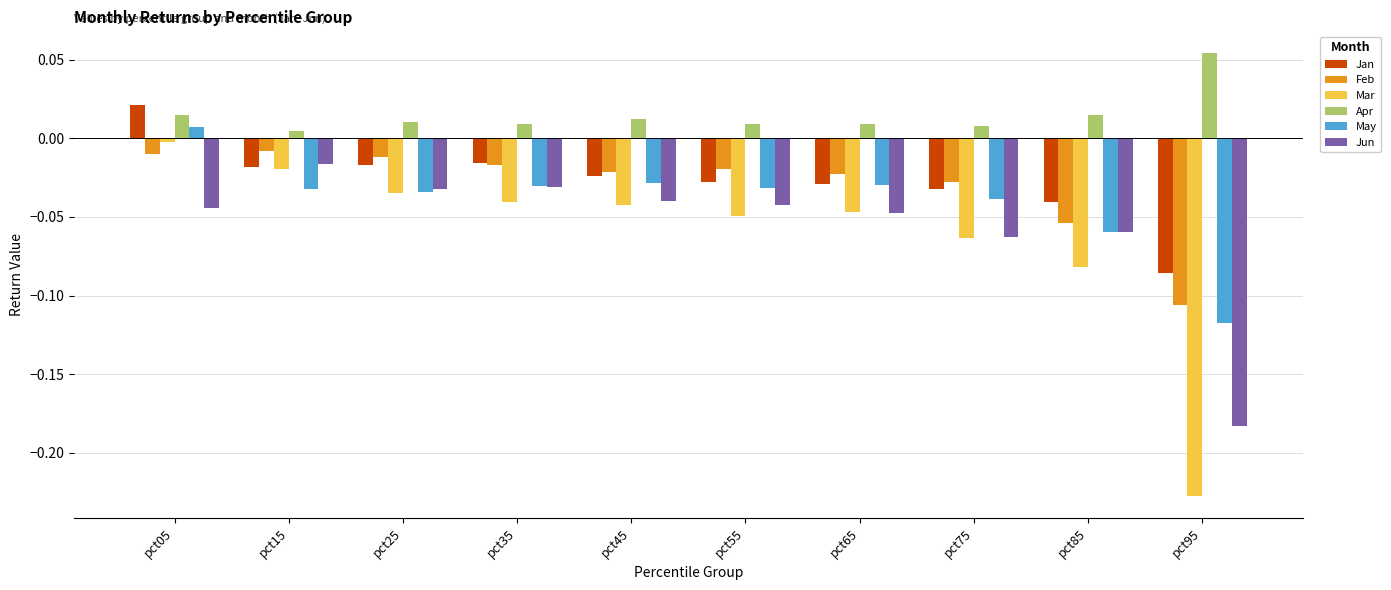

Between pct05 and pct75, which series saw the biggest shift?

Mar